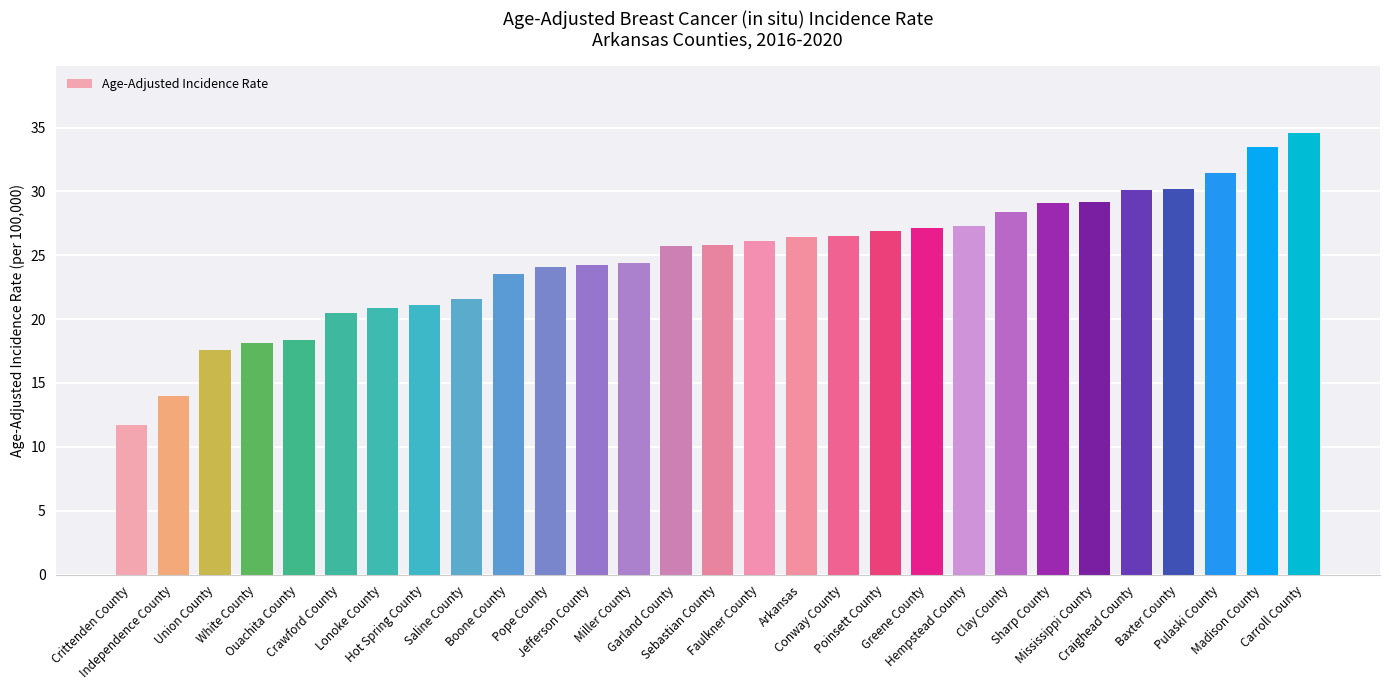

What is the label of the 18th bar from the left?

Conway County